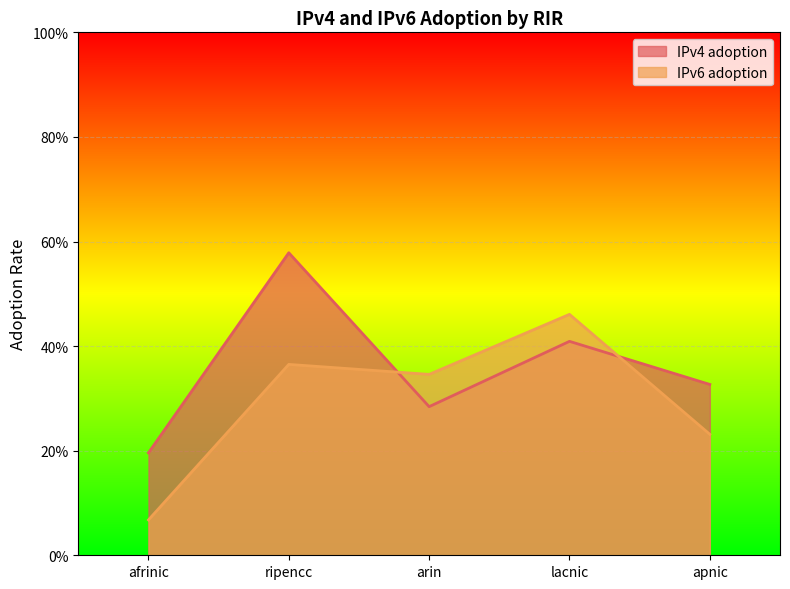

What is the sum of the IPv4 adoption values at apnic and lacnic?

0.7